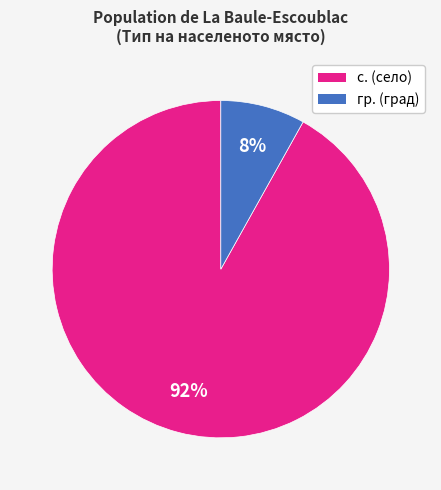

Is there any slice that represents more than half of the pie?

Yes